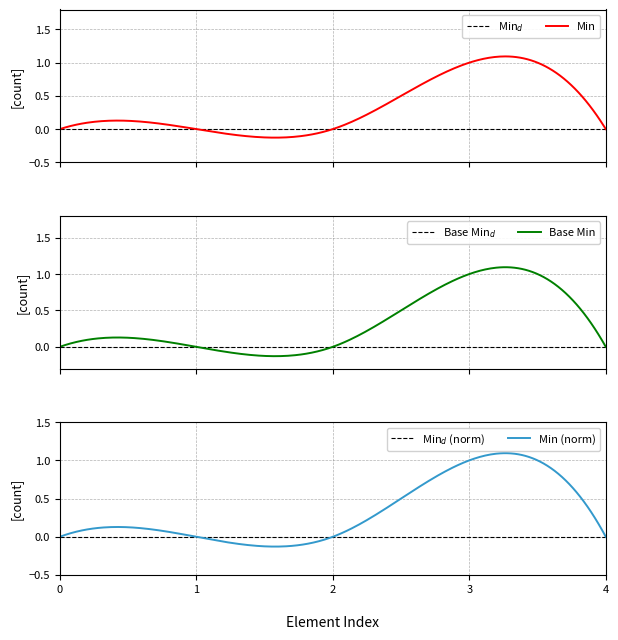

Reading left to right, what are all the values shown in this chart?

Min: Extension=0	Extension.id=0	Extension.extension=0	Extension.url=1	Extension.value[x]=0
Base Min: Extension=0	Extension.id=0	Extension.extension=0	Extension.url=1	Extension.value[x]=0